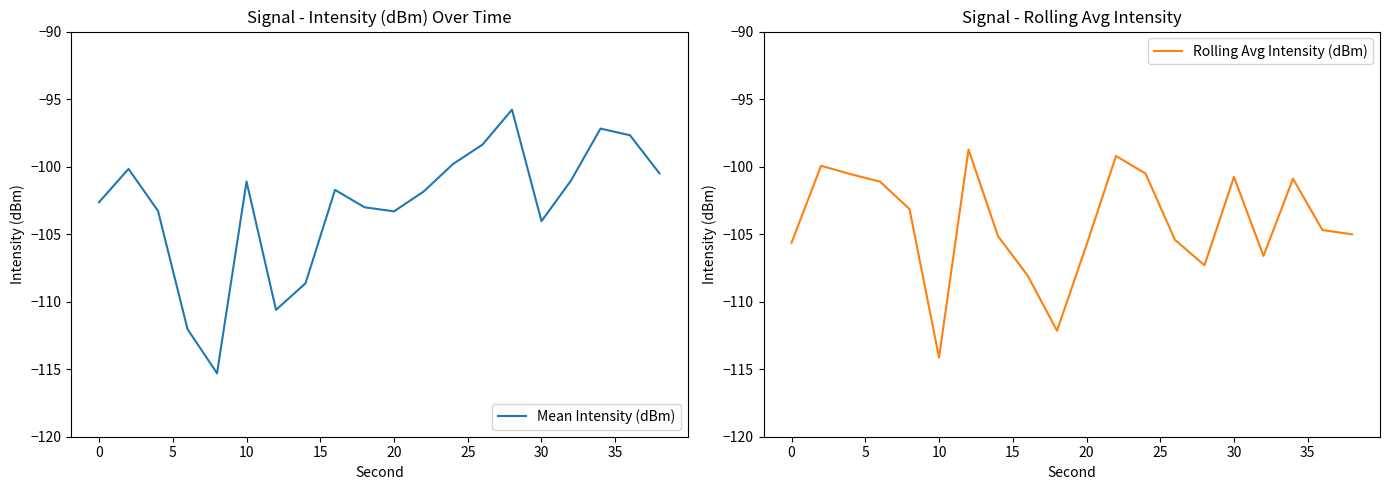

List the series in order of their overall mean, highest first.

Mean Intensity (dBm), Rolling Avg Intensity (dBm)